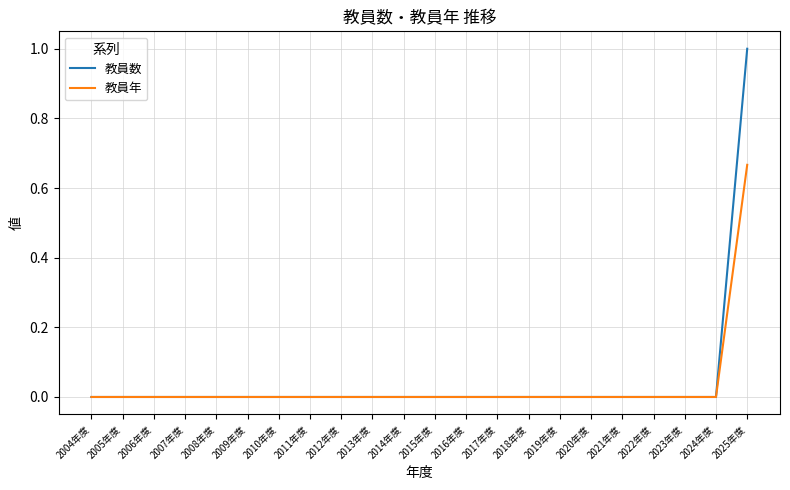

At which category is the sum across all series the highest?

2025年度